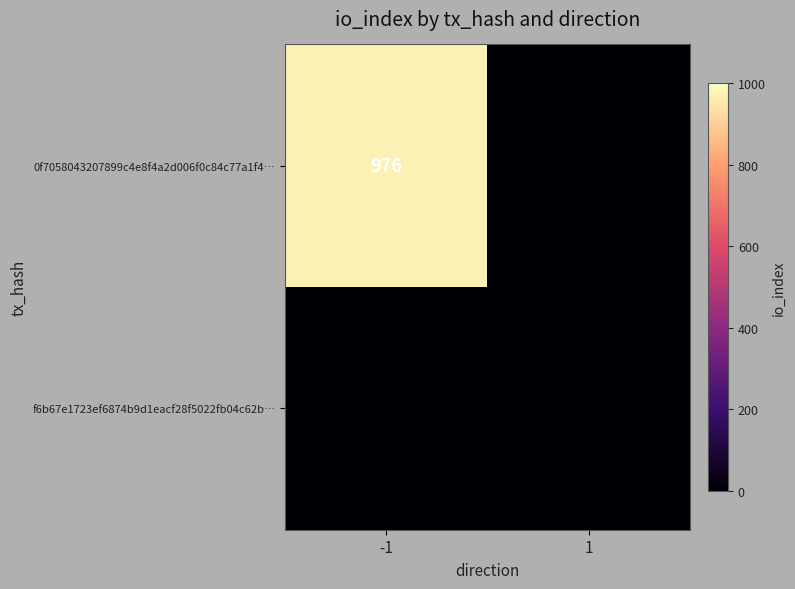

Reading left to right, extract all data points from this chart.

0f7058043207899c4e8f4a2d006f0c84c77a1f4…: -1=976	1=0
f6b67e1723ef6874b9d1eacf28f5022fb04c62b…: -1=0	1=0